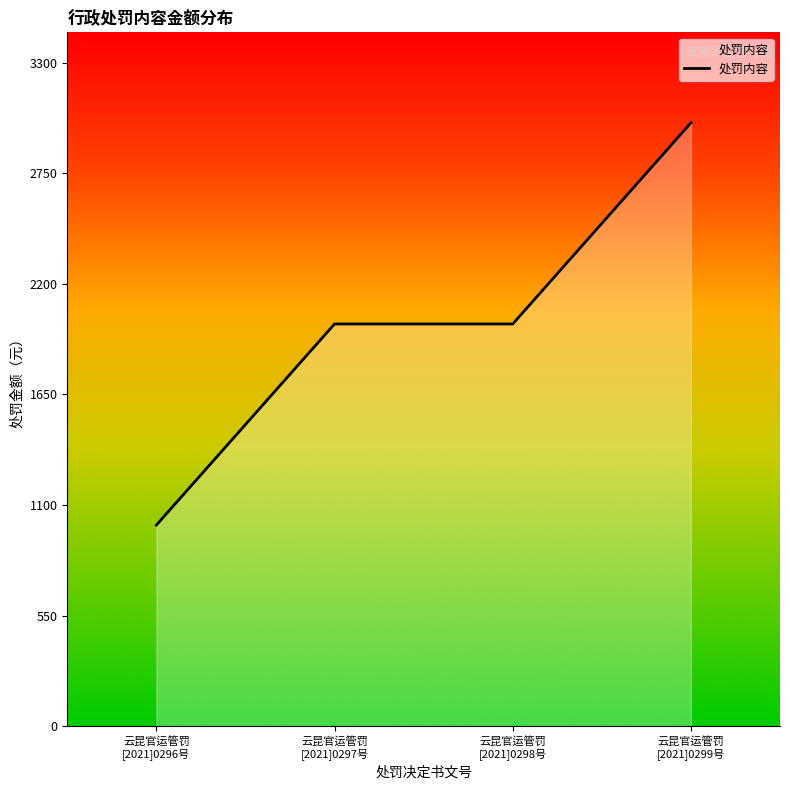

Reading left to right, what are all the values shown in this chart?

1000	2000	2000	3000